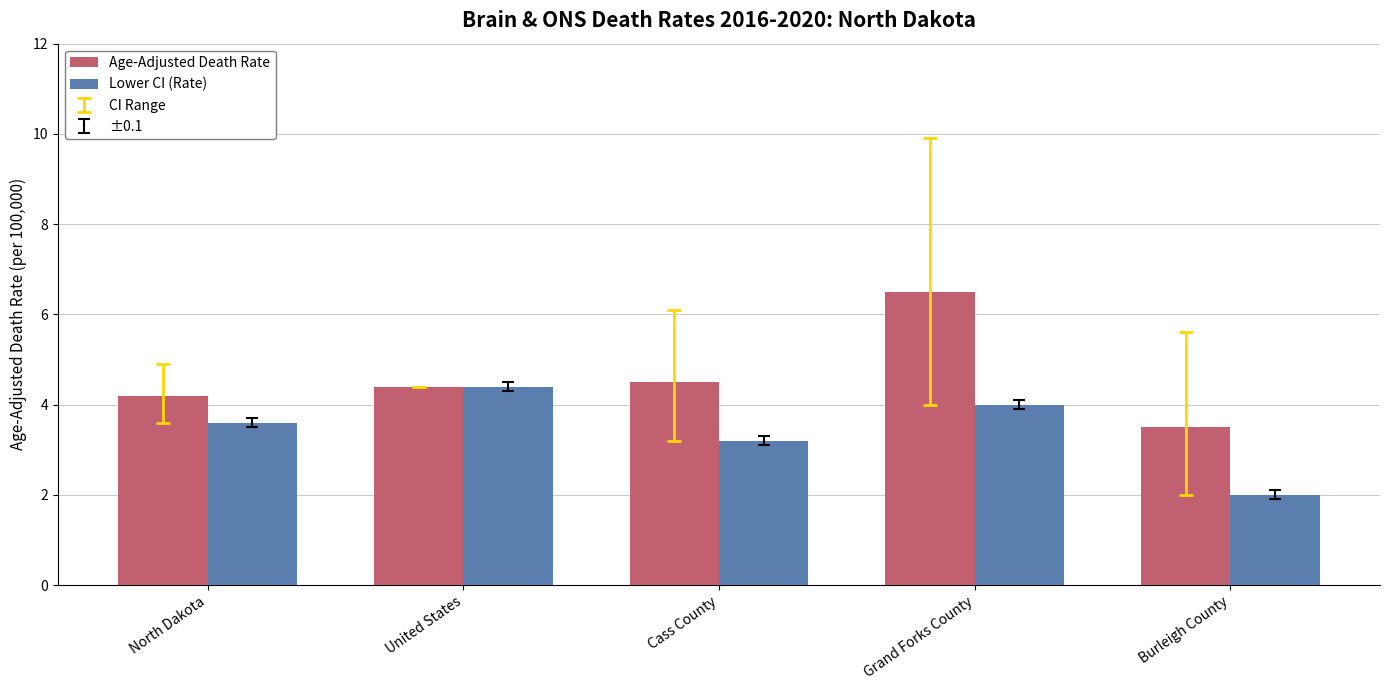

How many data points does each series have?

5